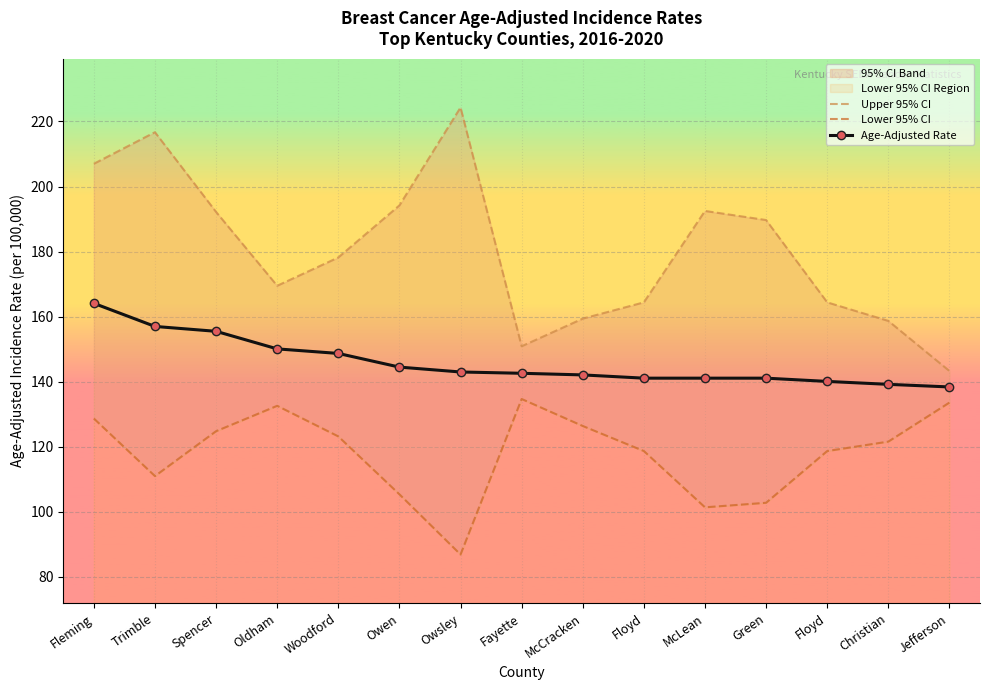

How many interior local peaks does the Upper 95% CI series have?

3